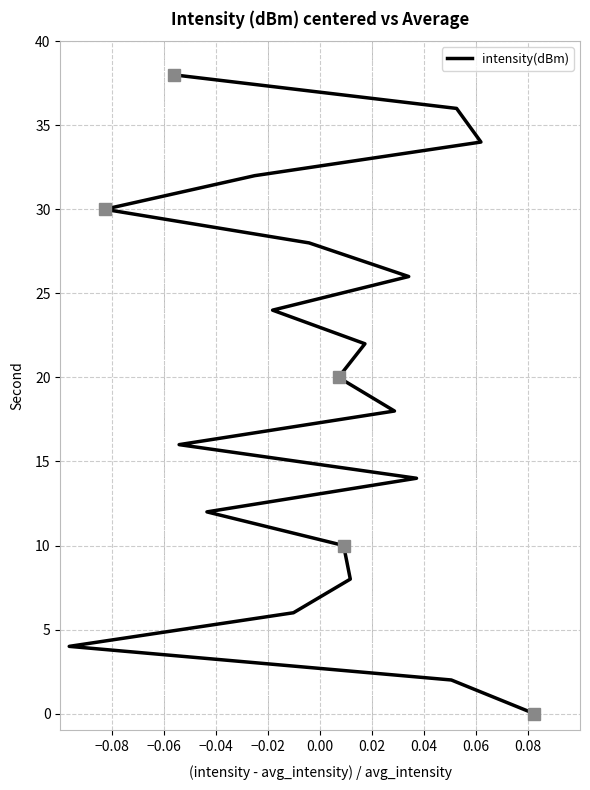

How many lines are shown in the chart?

1